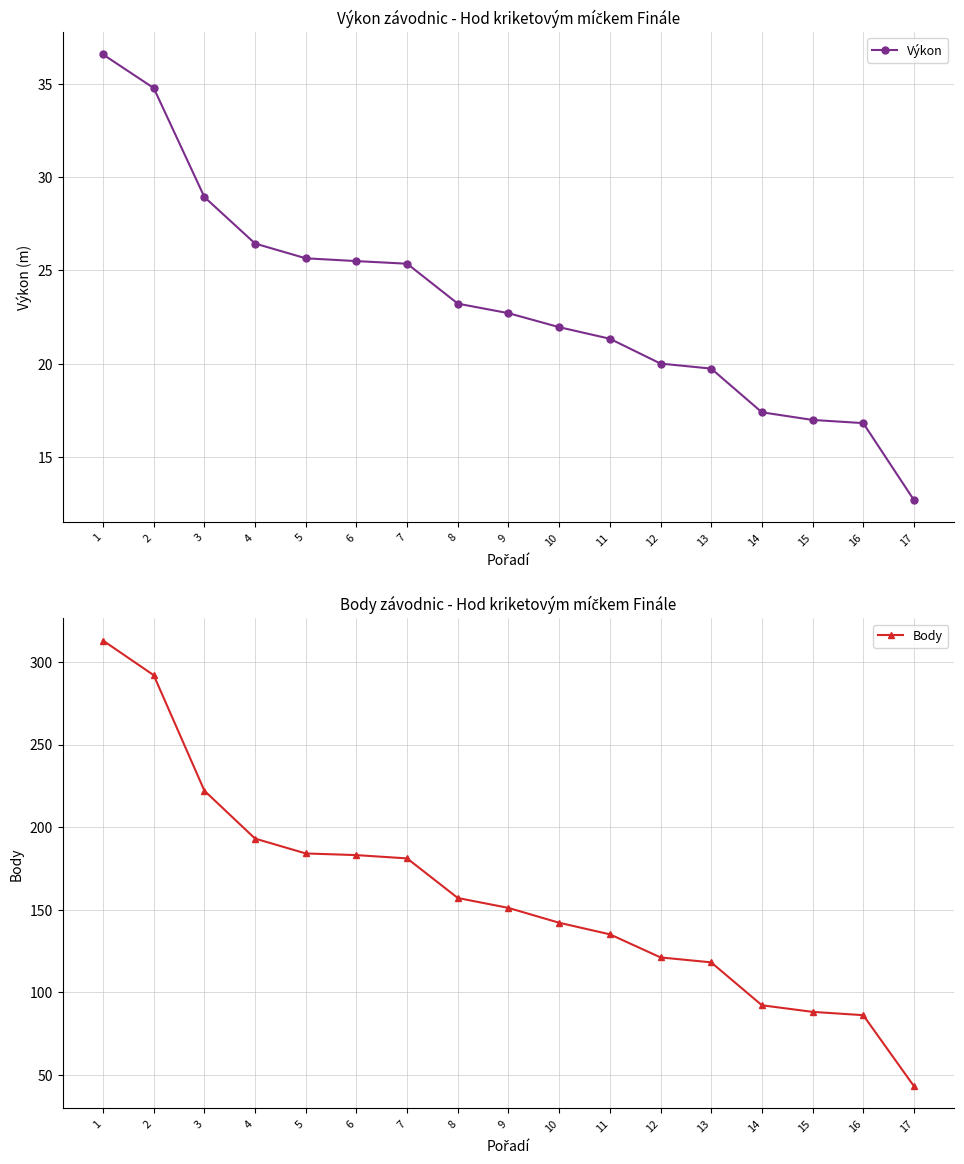

True or false: Body and Výkon intersect in this chart.

False